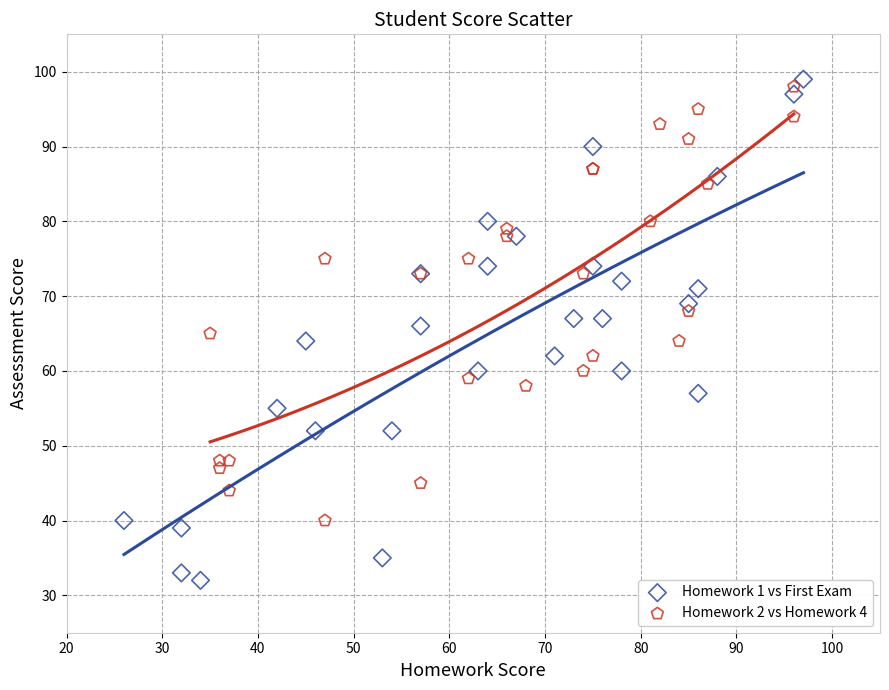

Which series reaches the minimum Y coordinate?

Homework 1 vs First Exam